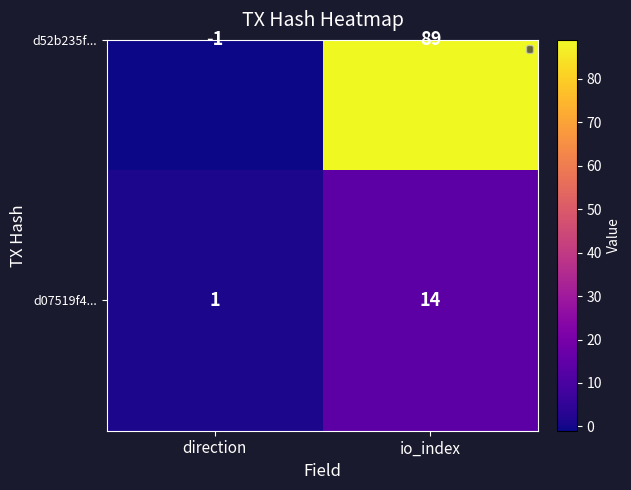

What is the maximum value for d52b235f...?

89